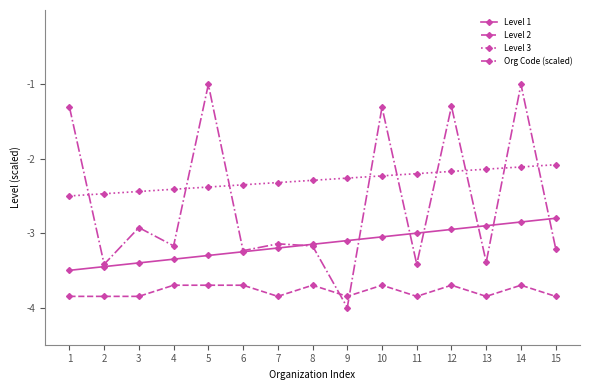

At which label does Org Code (scaled) first exceed -3?

1